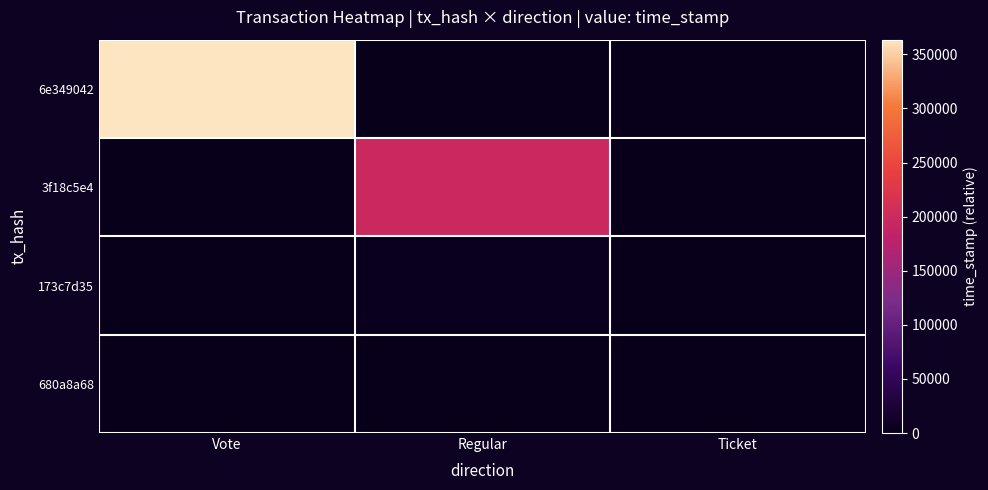

At which category is the sum across all series the highest?

Vote